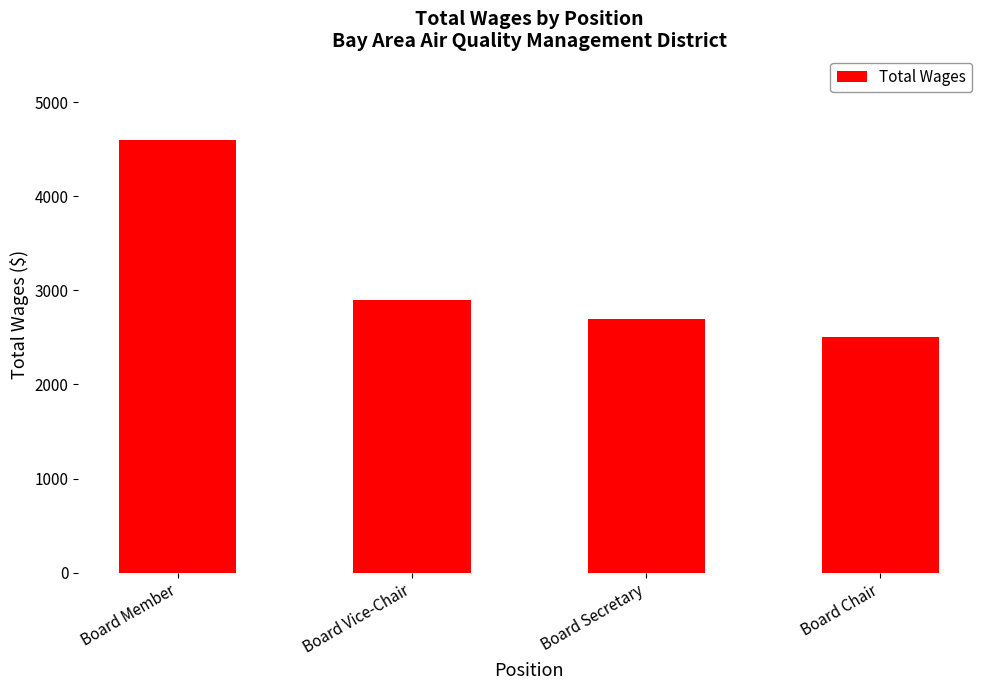

Count the number of categories in the chart.

4